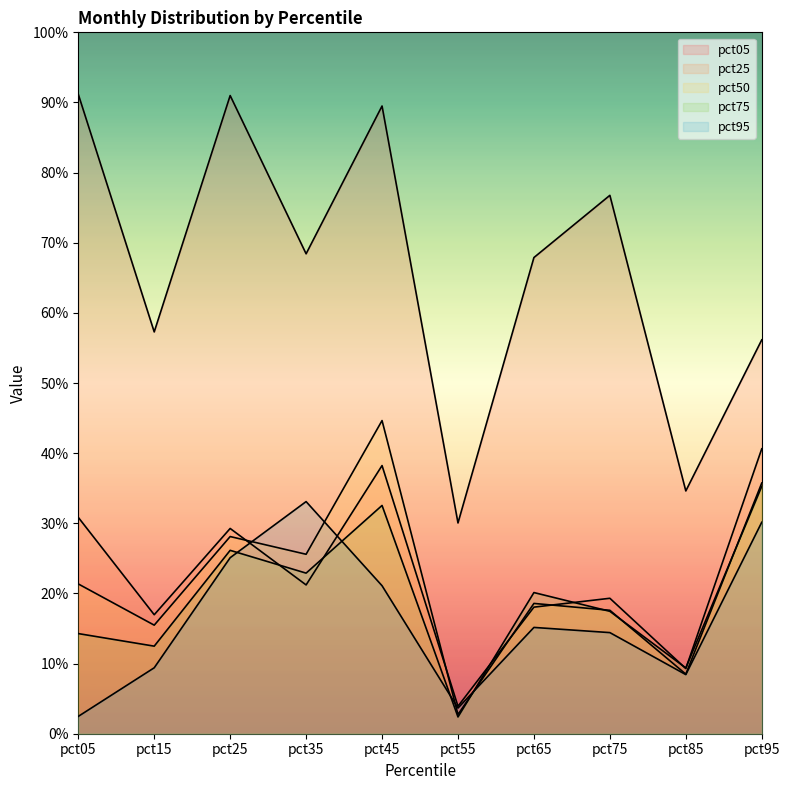

Rank the series at pct65 from highest to lowest value.

pct05, pct75, pct50, pct25, pct95